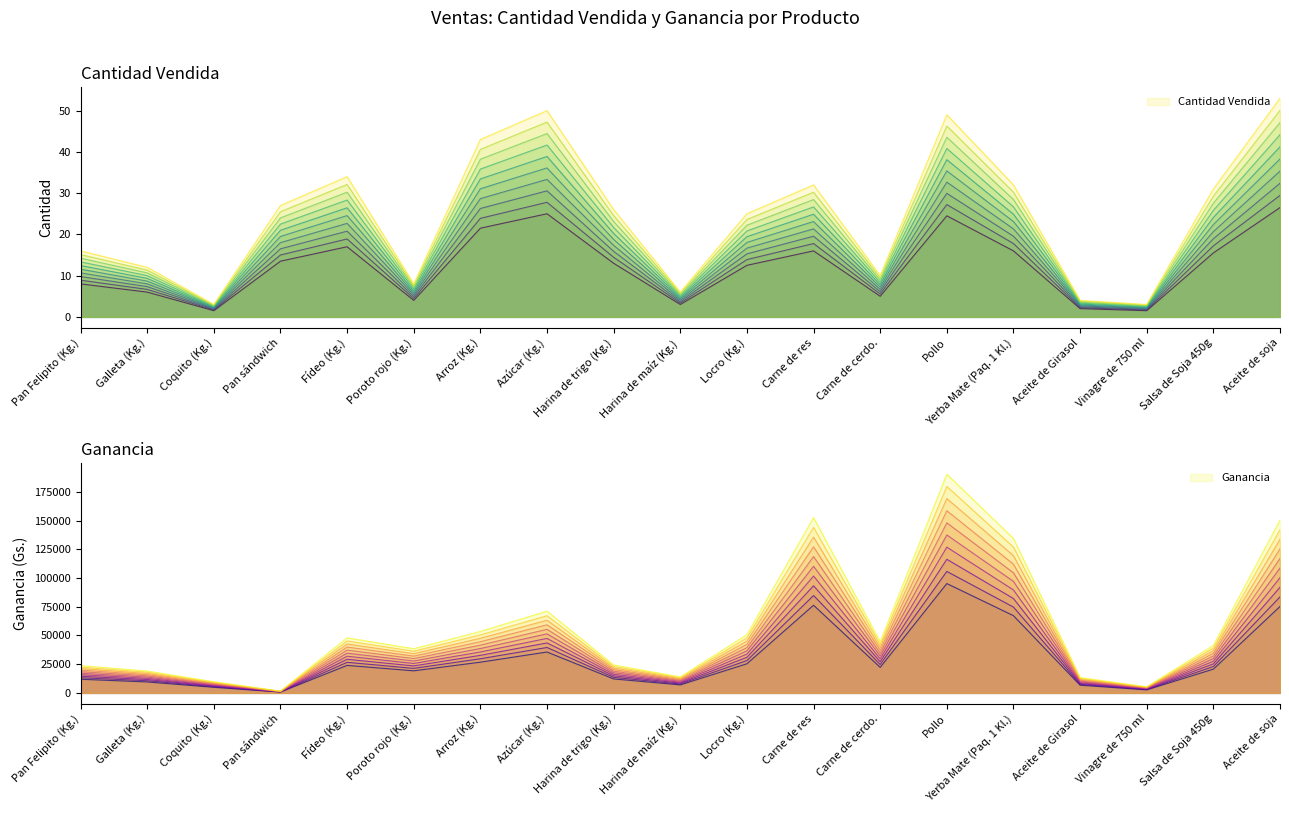

How many lines are shown in the chart?

2